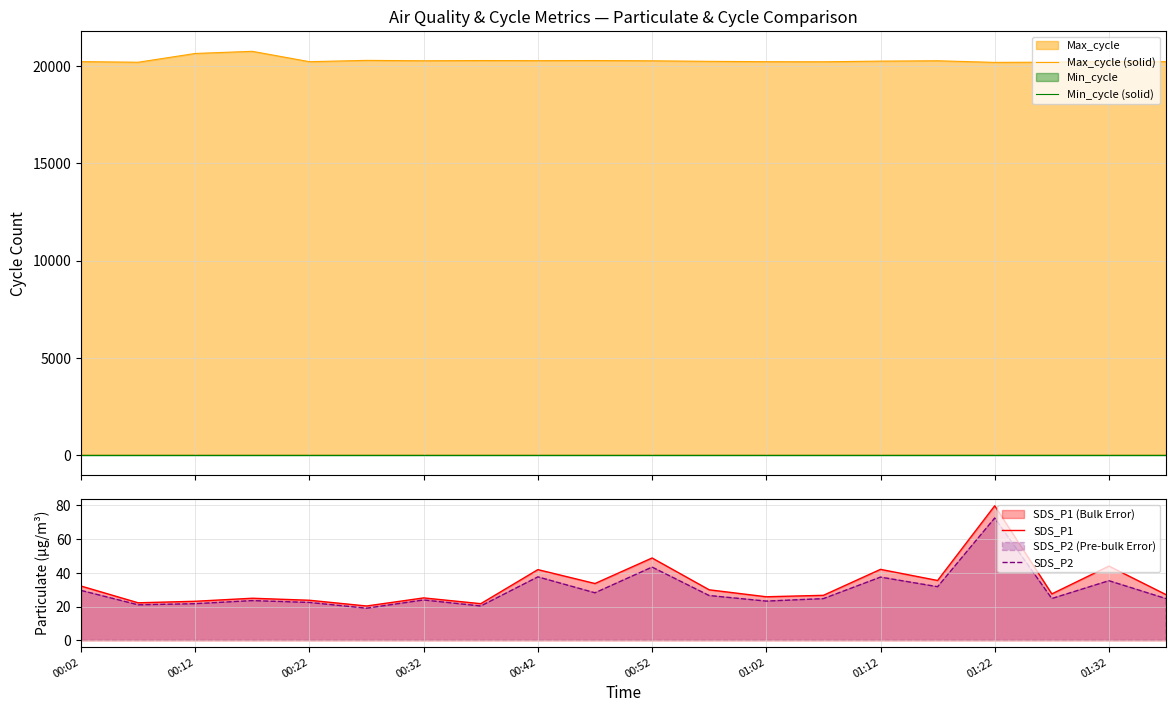

True or false: SDS_P2 and Max_cycle (solid) intersect in this chart.

False